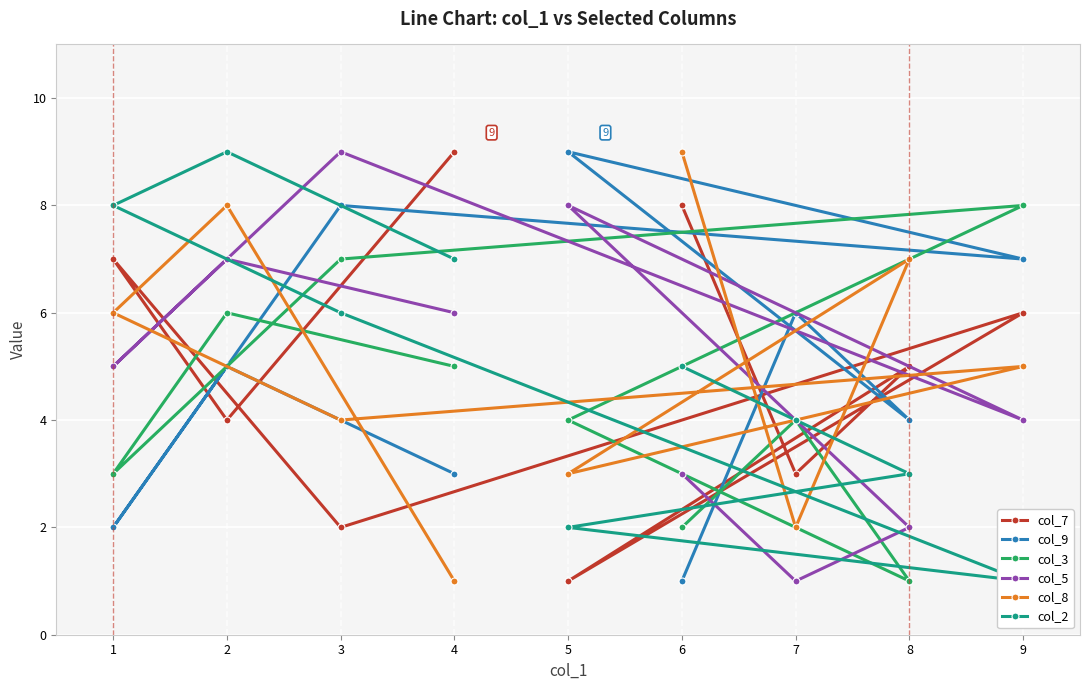

List the labels in order of col_5 value, largest first.

3, 5, 2, 4, 1, 9, 6, 8, 7